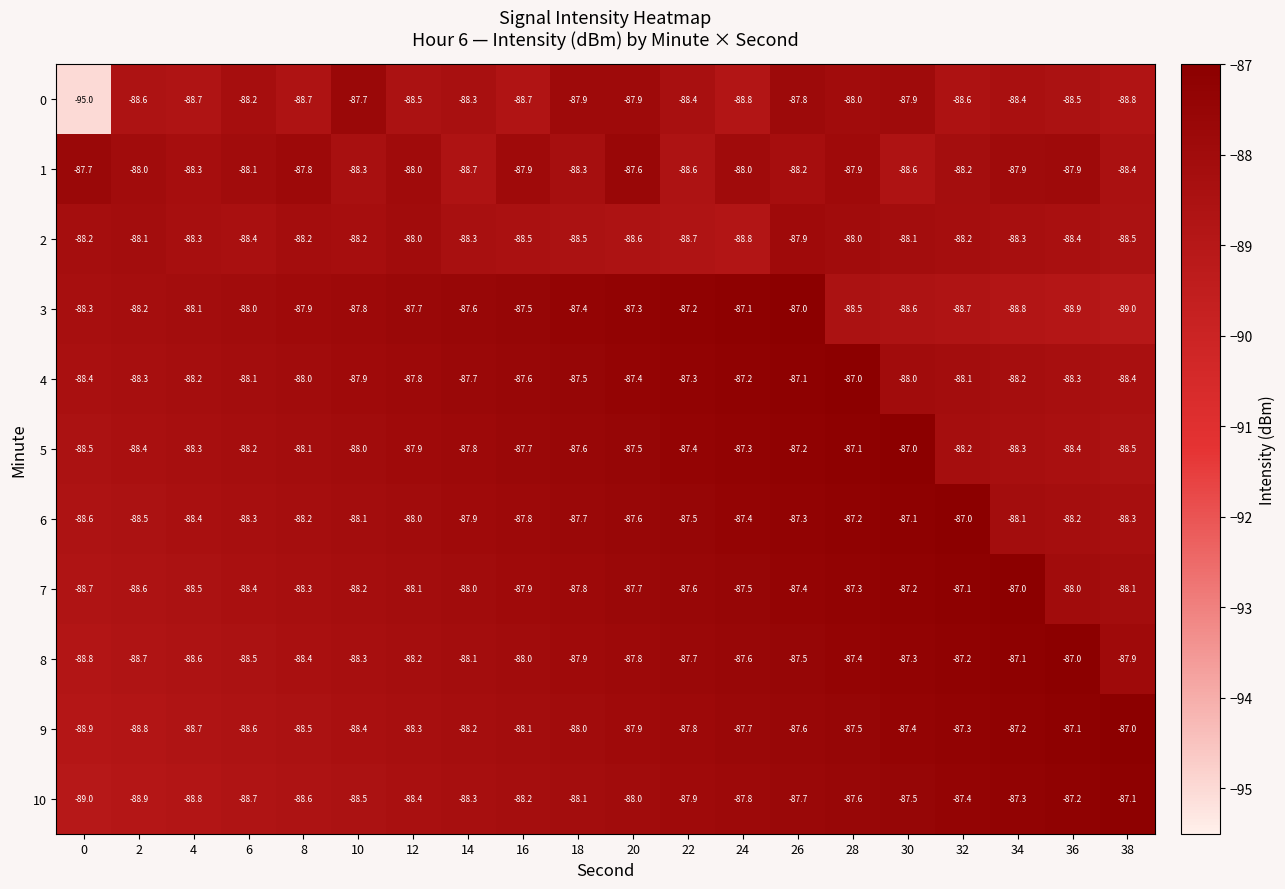

At how many categories does at least one series exceed -92?

20